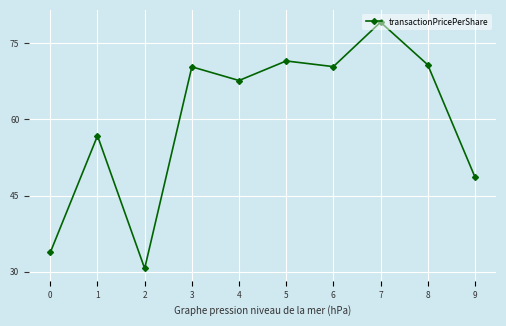

Which label corresponds to the largest value in the chart?

7